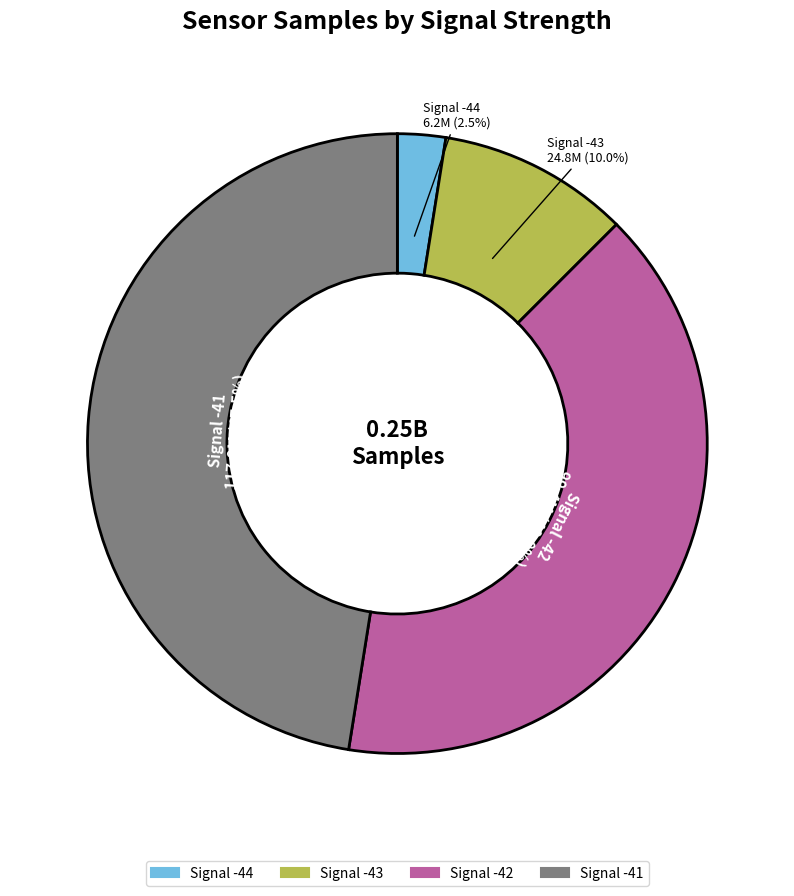

To the nearest percent, what is the average slice percentage?

25%